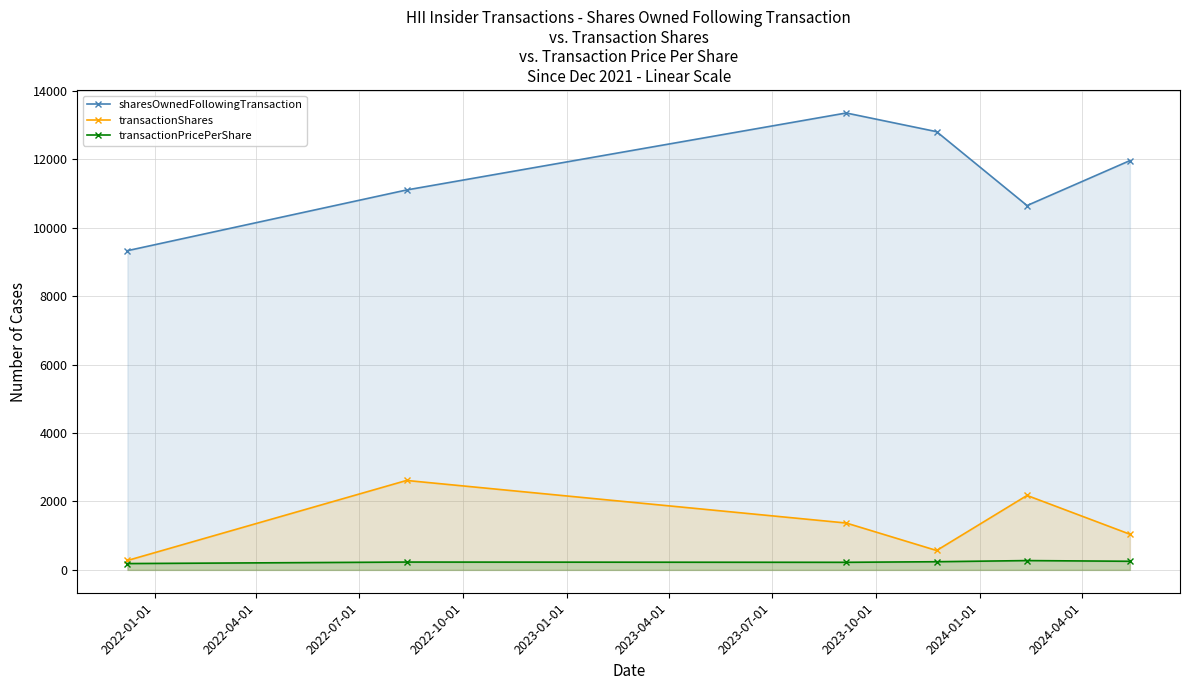

What is the greatest value displayed?

13353.0